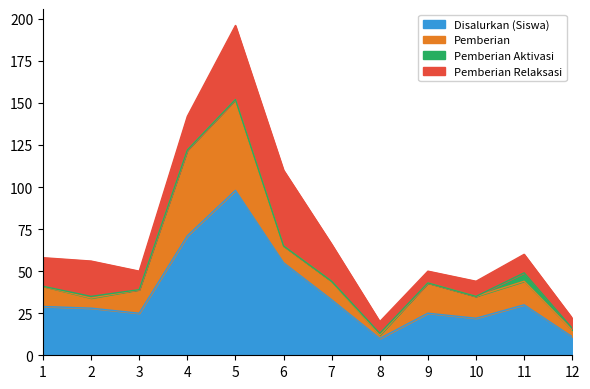

After their last crossing, which series has the higher values: Pemberian or Pemberian Relaksasi?

Pemberian Relaksasi